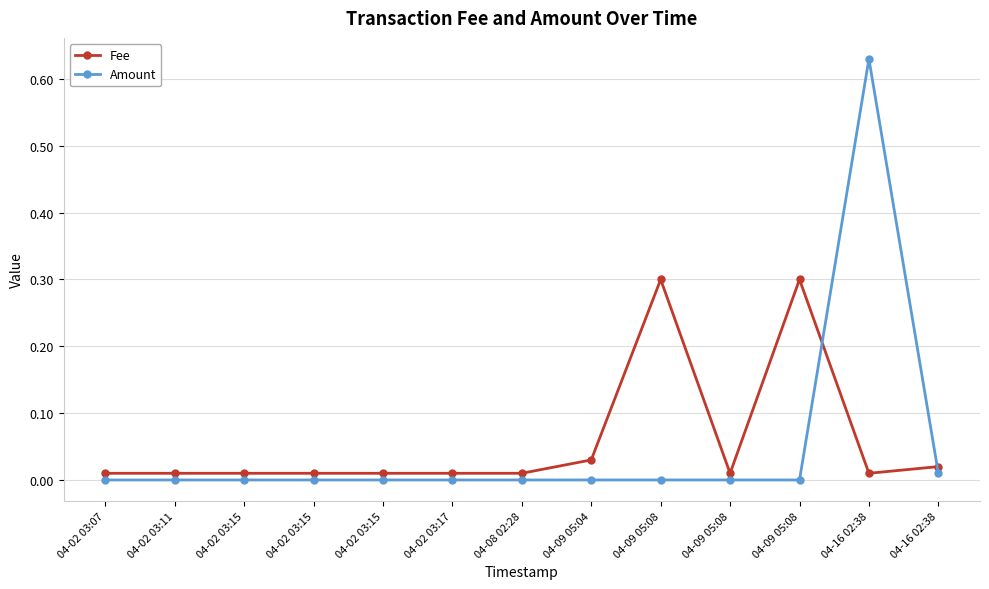

Reading left to right, extract all data points from this chart.

Fee: 0.0	0.0	0.0	0.0	0.0	0.0	0.0	0.0	0.3	0.0	0.3	0.0	0.0
Amount: 0.0	0.0	0.0	0.0	0.0	0.0	0.0	0.0	0.0	0.0	0.0	0.6	0.0